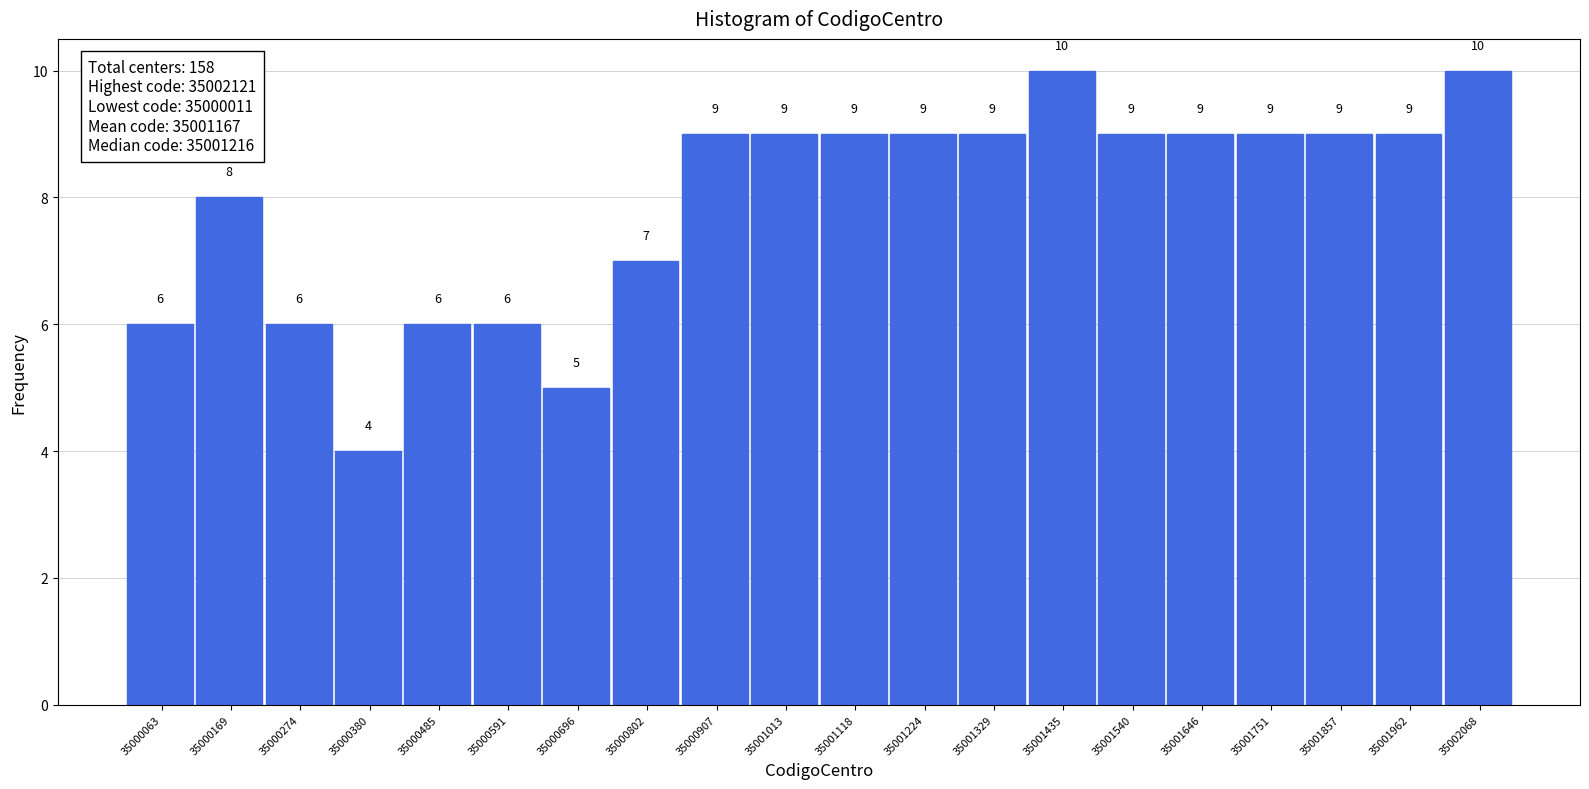

How tall is the bar that spans 35000860 to 35000960 on the x-axis? The bar edges are not printed on the chart, so give them approximately, as read against the axis.

9